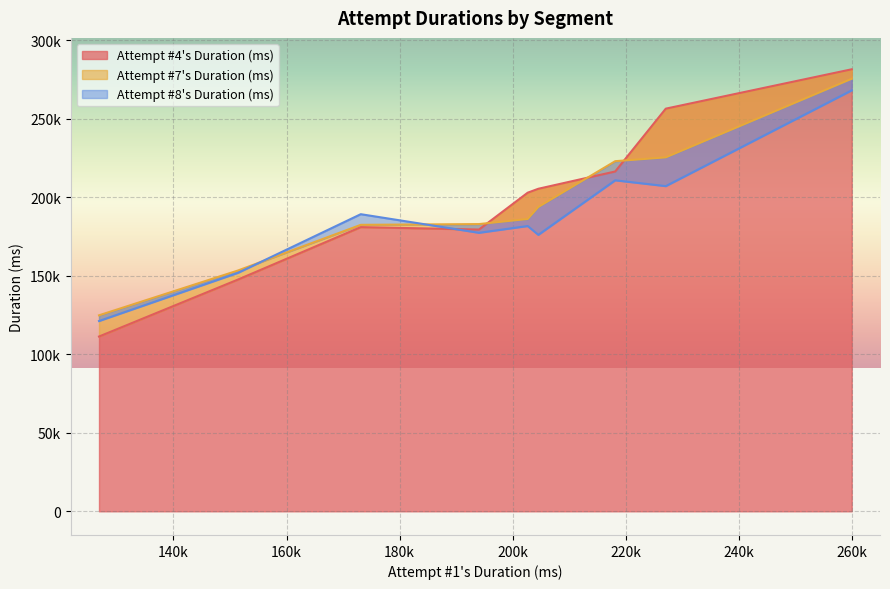

Which series has the widest spread of values?

Attempt #4's Duration (ms)